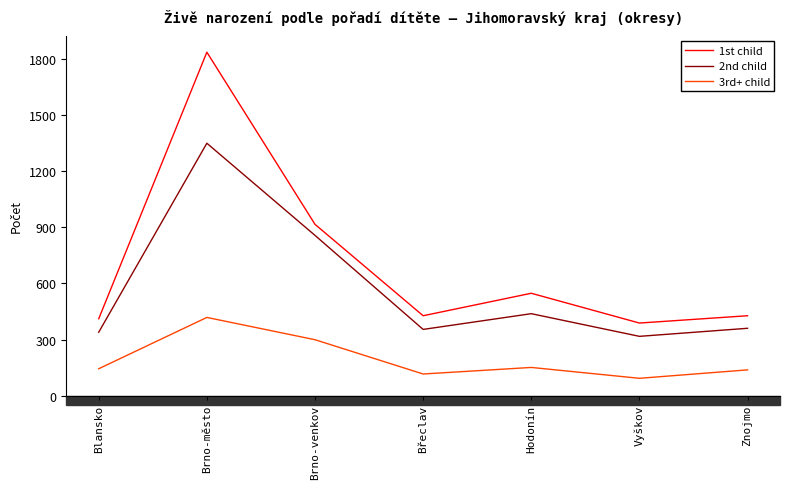

At which category is the sum across all series the highest?

Brno-město